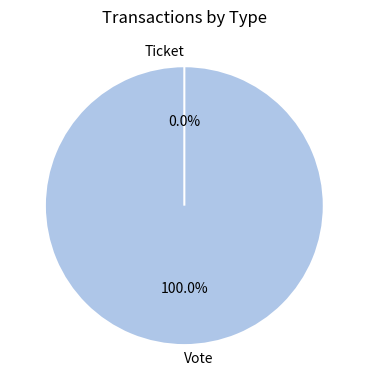

Which slice represents more than half of the pie?

Vote